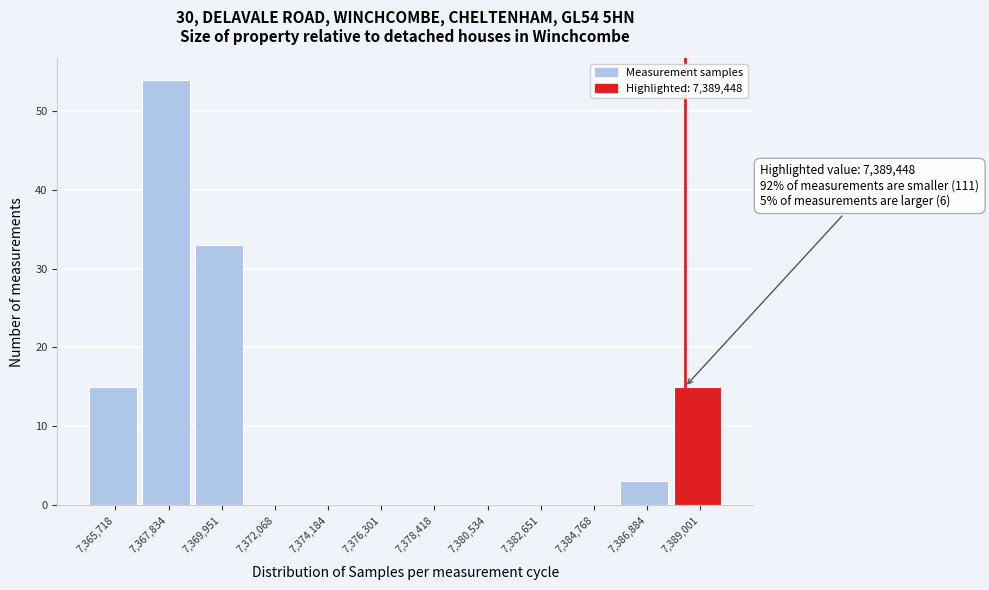

Reading left to right, transcribe all the data shown in this chart.

7,365,718=15	7,367,834=54	7,369,951=33	7,372,068=0	7,374,184=0	7,376,301=0	7,378,418=0	7,380,534=0	7,382,651=0	7,384,768=0	7,386,884=3	7,389,001=15